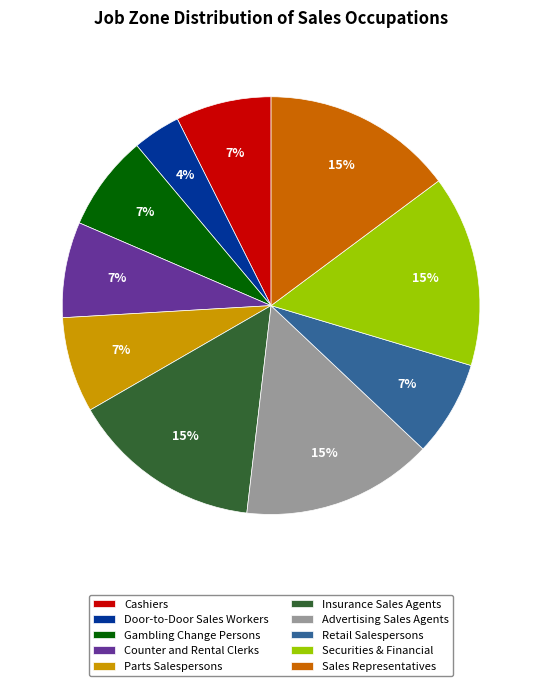

Which category has the smallest portion of the pie?

Door-to-Door Sales Workers